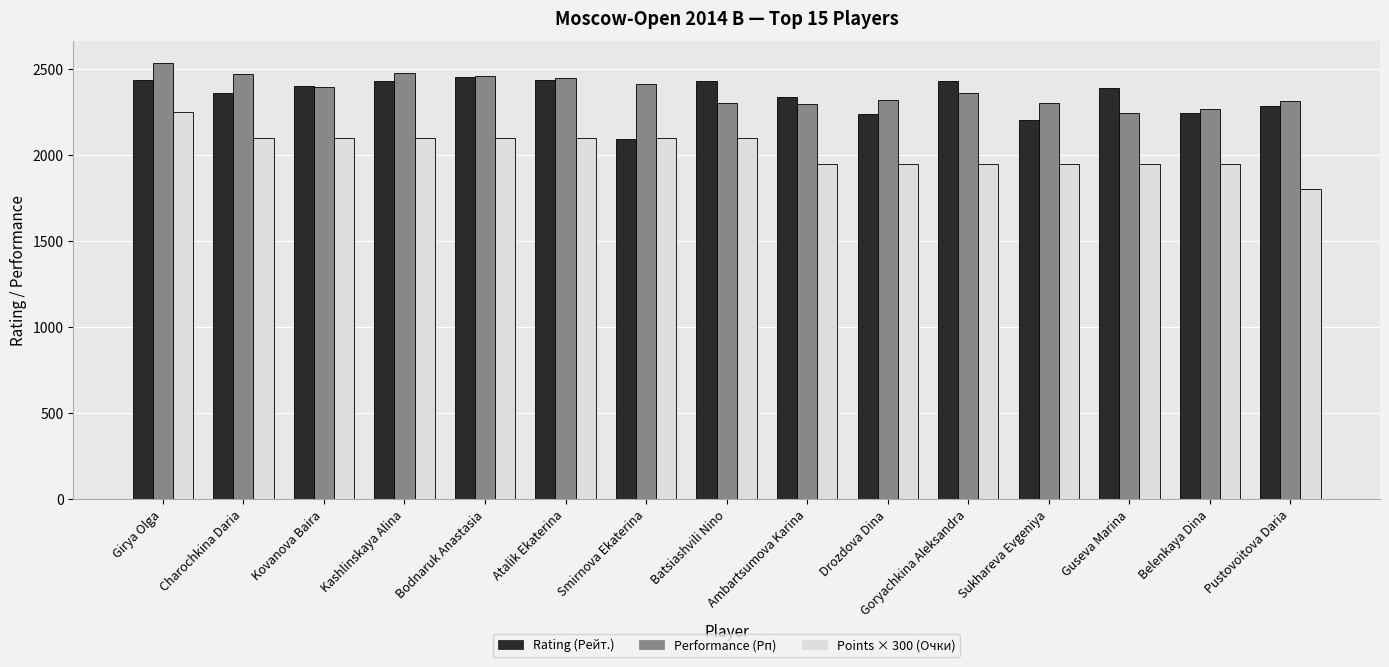

What is the maximum value shown in the chart?

2534